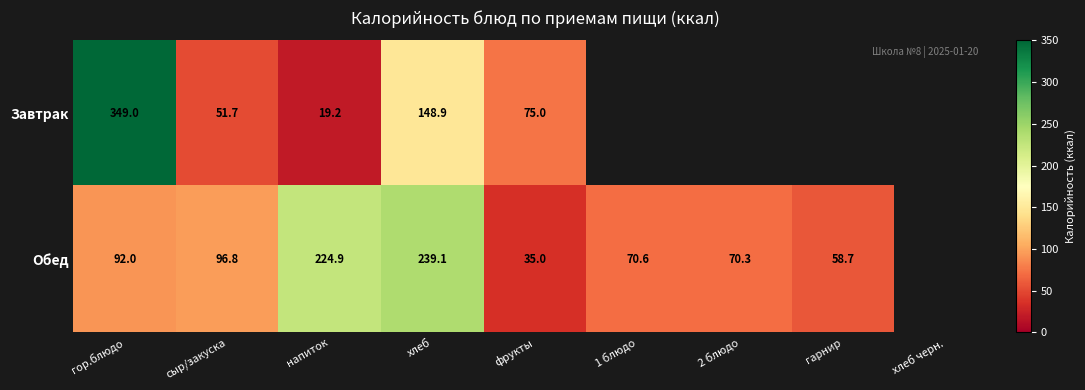

The Обед series shows 92.0 at гор.блюдо. True or false?

True